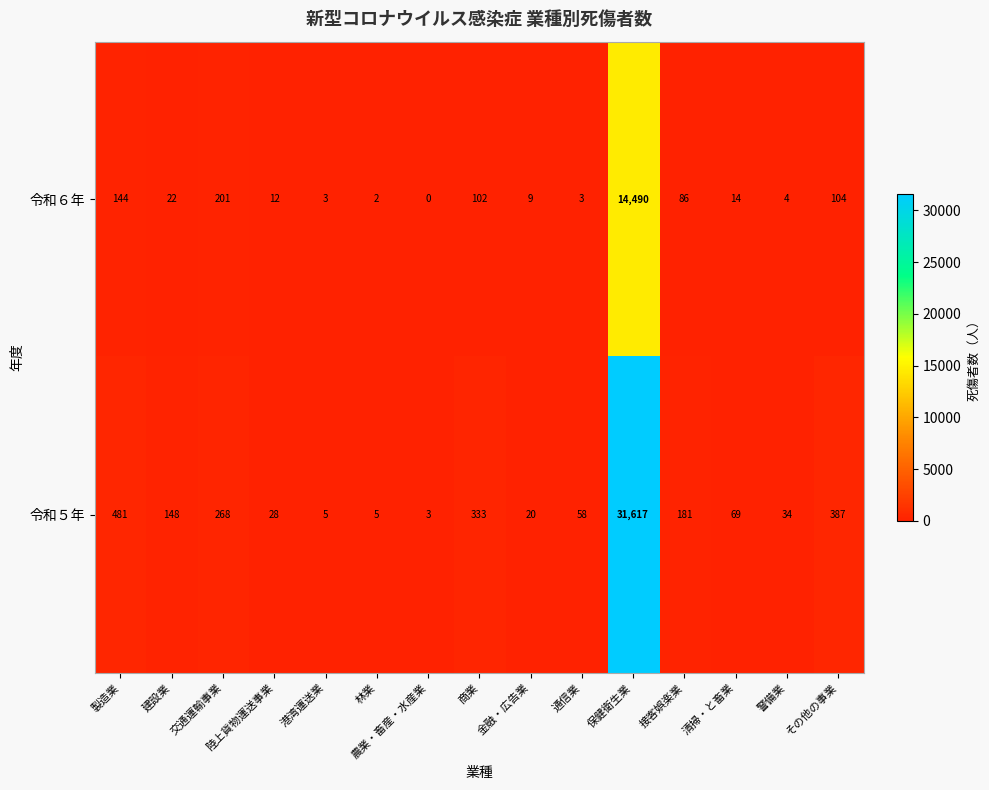

How many data points in 令和６年 are less than 14?

7